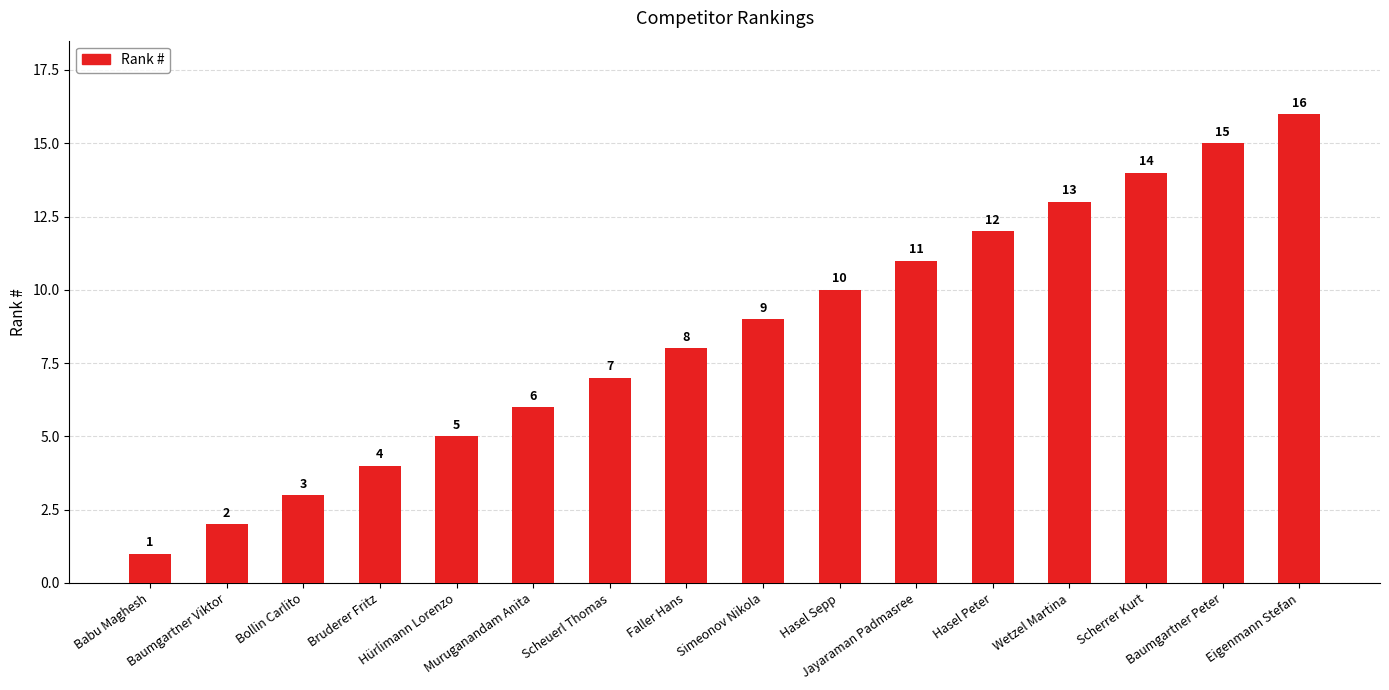

What is the change in value from Muruganandam Anita to Faller Hans?

+2